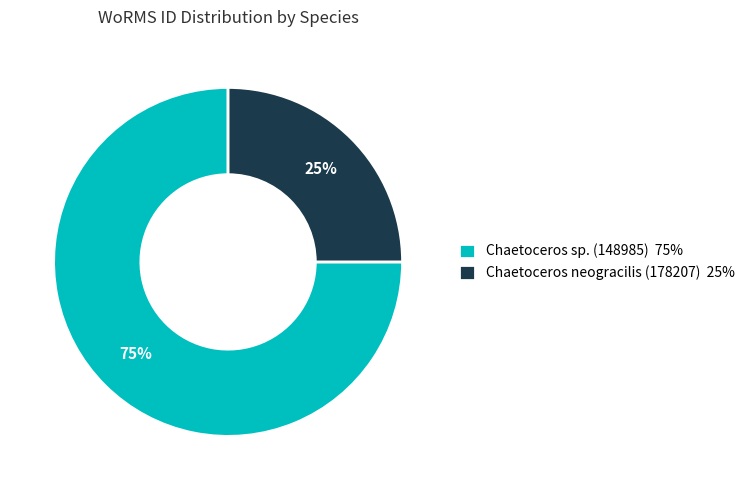

To the nearest percent, what is the combined percentage of Chaetoceros sp. (148985) 75% and Chaetoceros neogracilis (178207) 25%?

100%